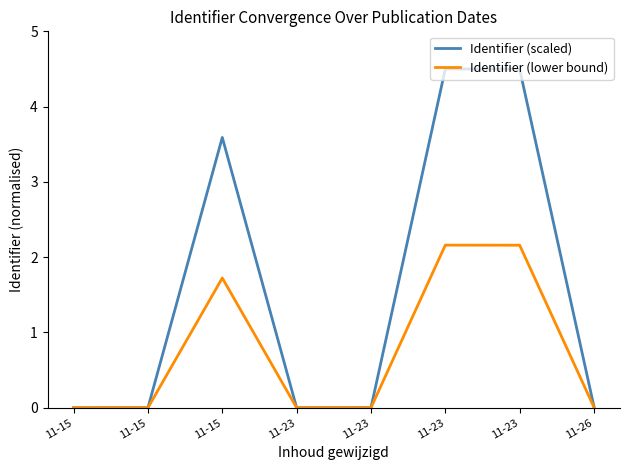

At which category does Identifier (lower bound) reach its first local peak?

11-15